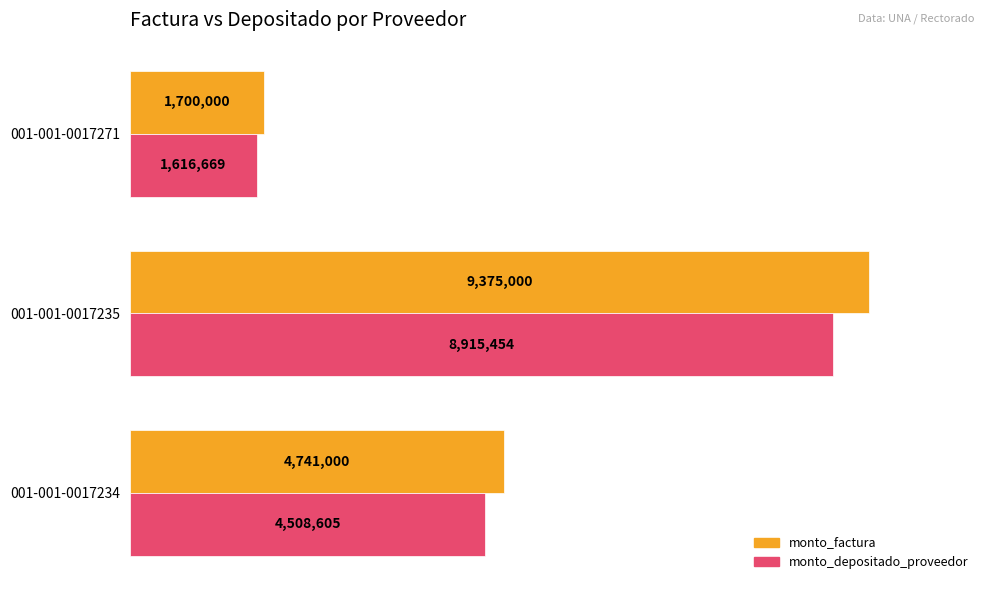

What are all the series names shown in the legend?

monto_factura, monto_depositado_proveedor